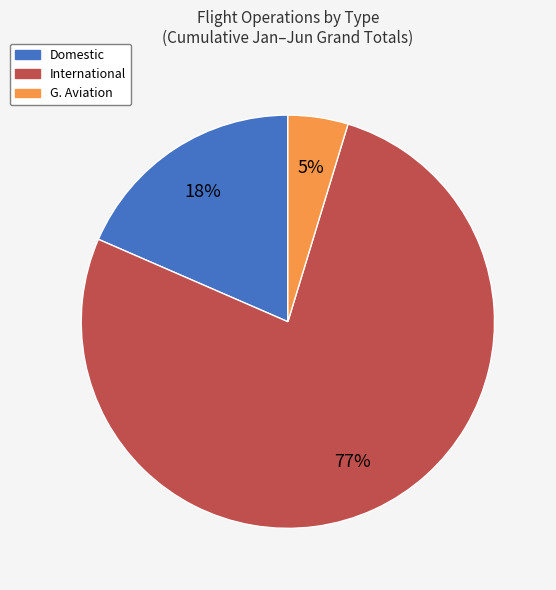

To the nearest percent, what percentage of the pie is International?

77%